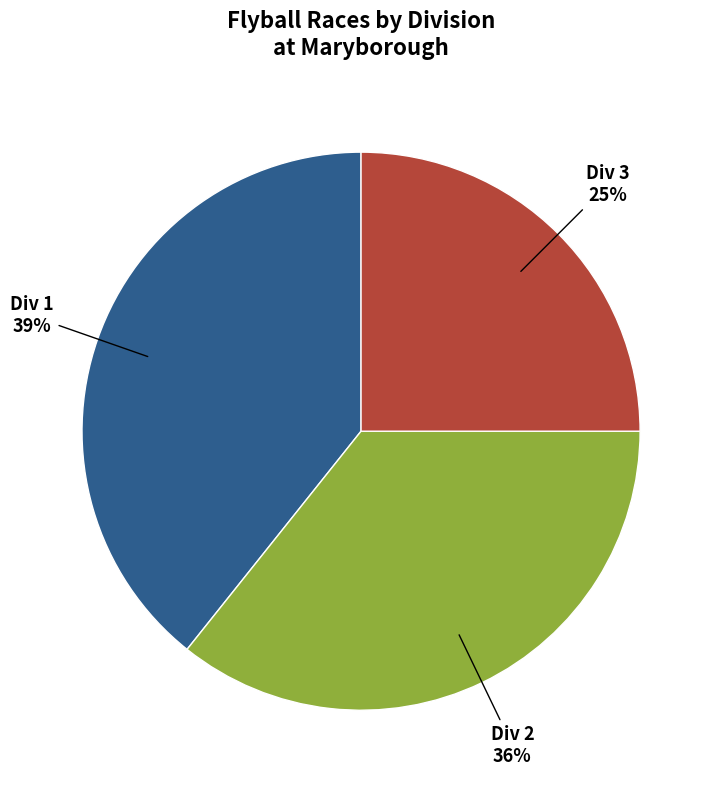

Do Div 1 and Div 3 together represent more than half of the pie?

Yes